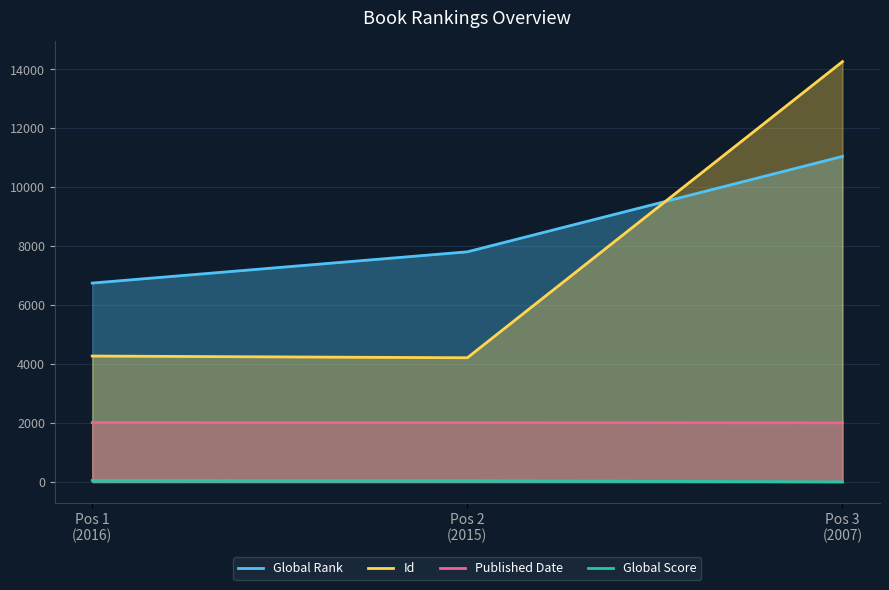

Where does the Published Date series first go above 2015?

Pos 1 (2016)